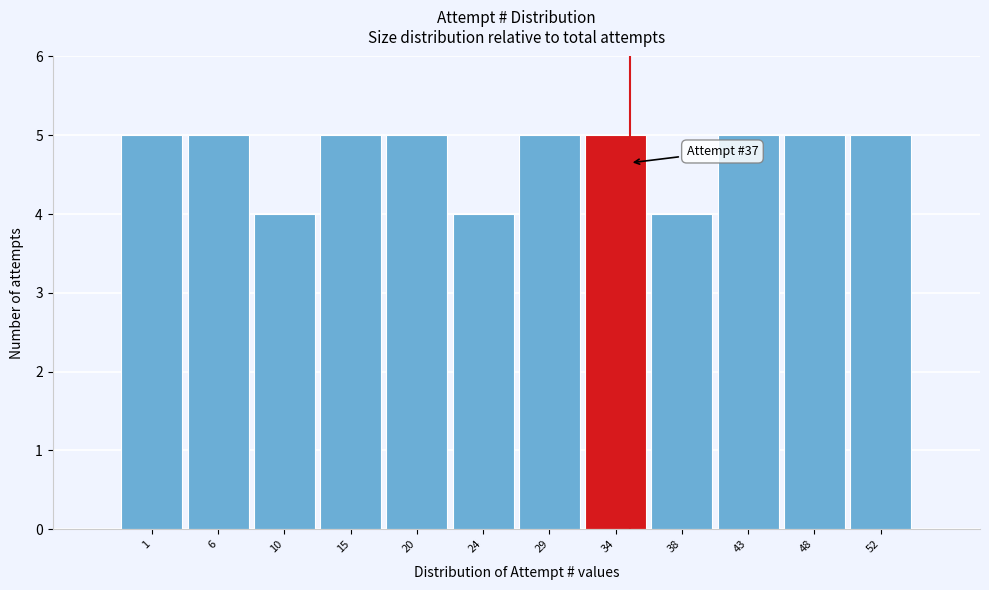

Reading left to right, extract all data points from this chart.

5	5	4	5	5	4	5	5	4	5	5	5